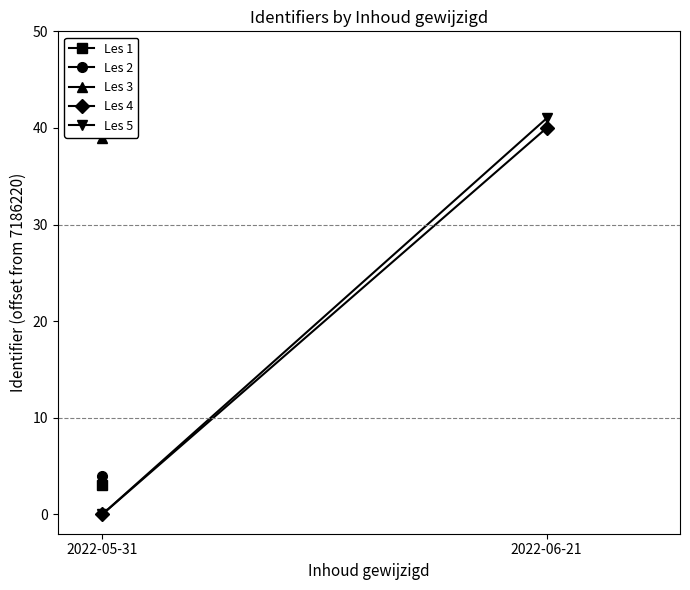

At 2022-05-31, list the series in order from largest to smallest.

Les 4, Les 5